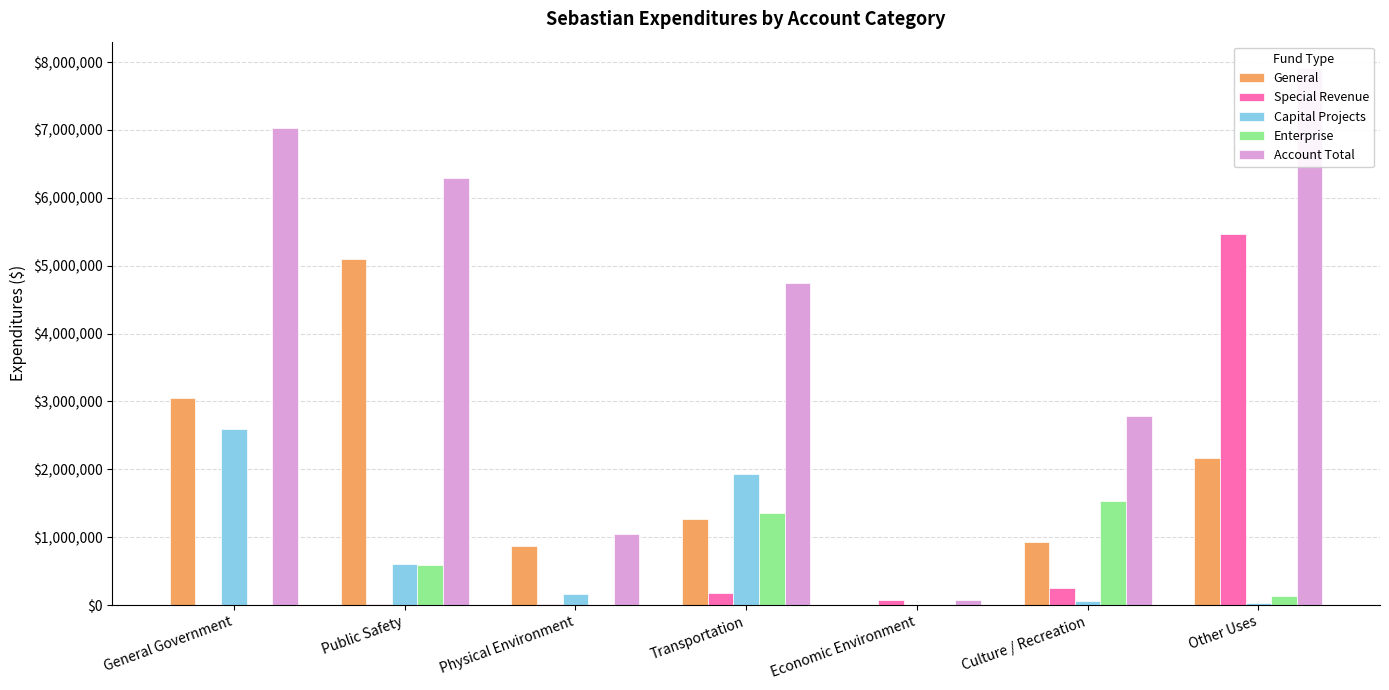

The value of General at Physical Environment is 263560. True or false?

False